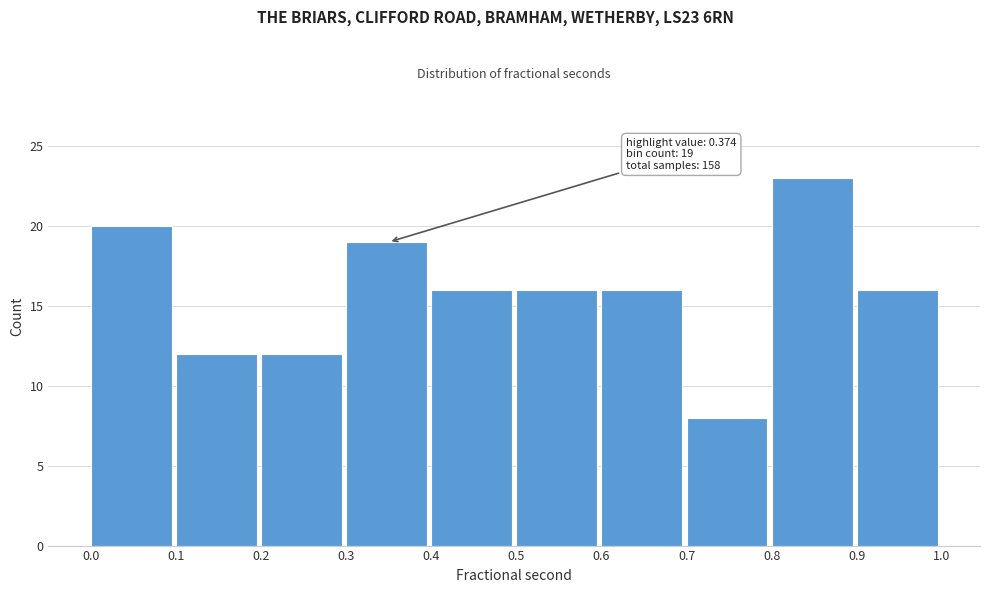

Reading right to left, transcribe all the data shown in this chart.

0.9=16	0.8=23	0.7=8	0.6=16	0.5=16	0.4=16	0.3=19	0.2=12	0.1=12	0.0=20